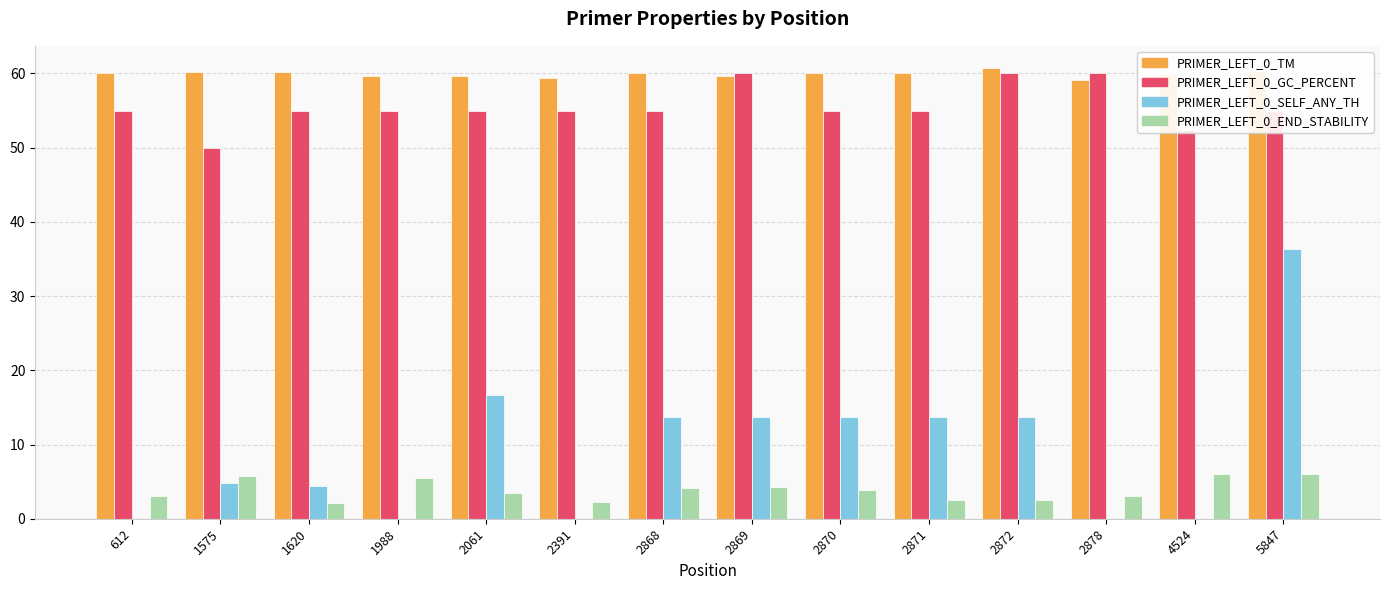

What is the greatest value displayed?

60.7